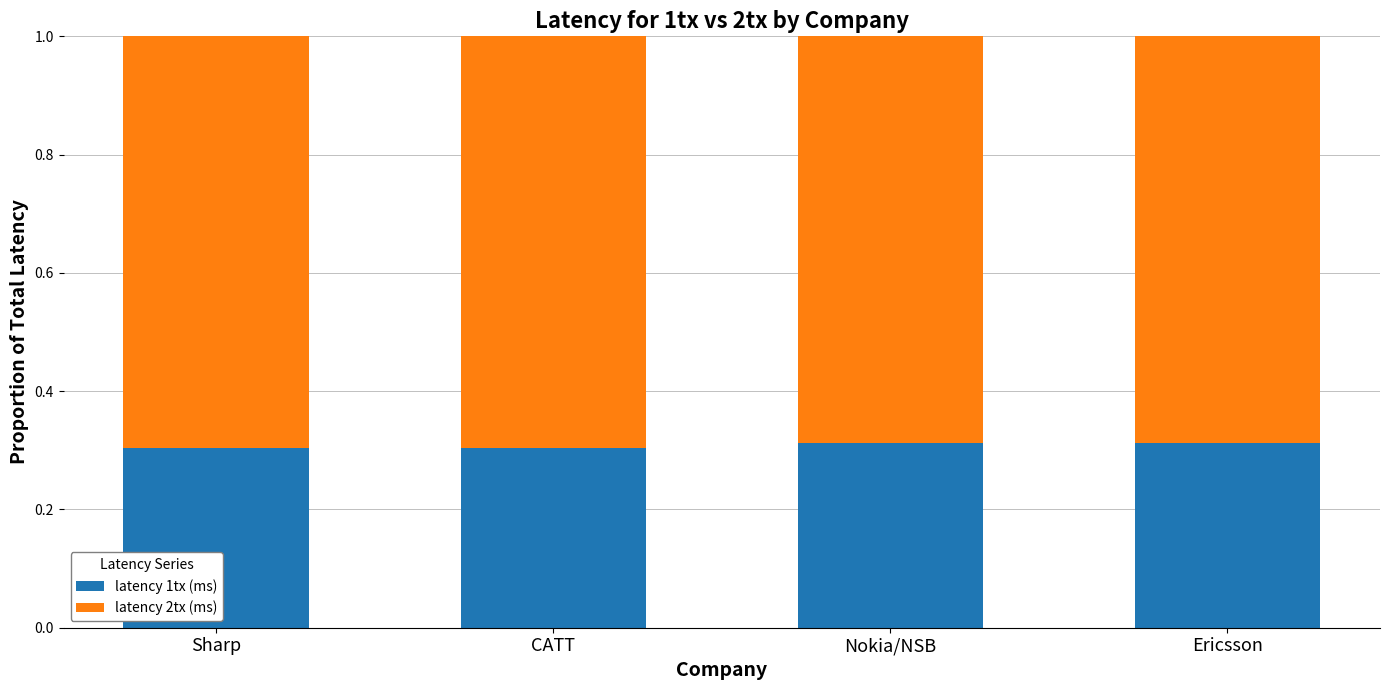

How many latency 1tx (ms) values are between 0 and 1?

4